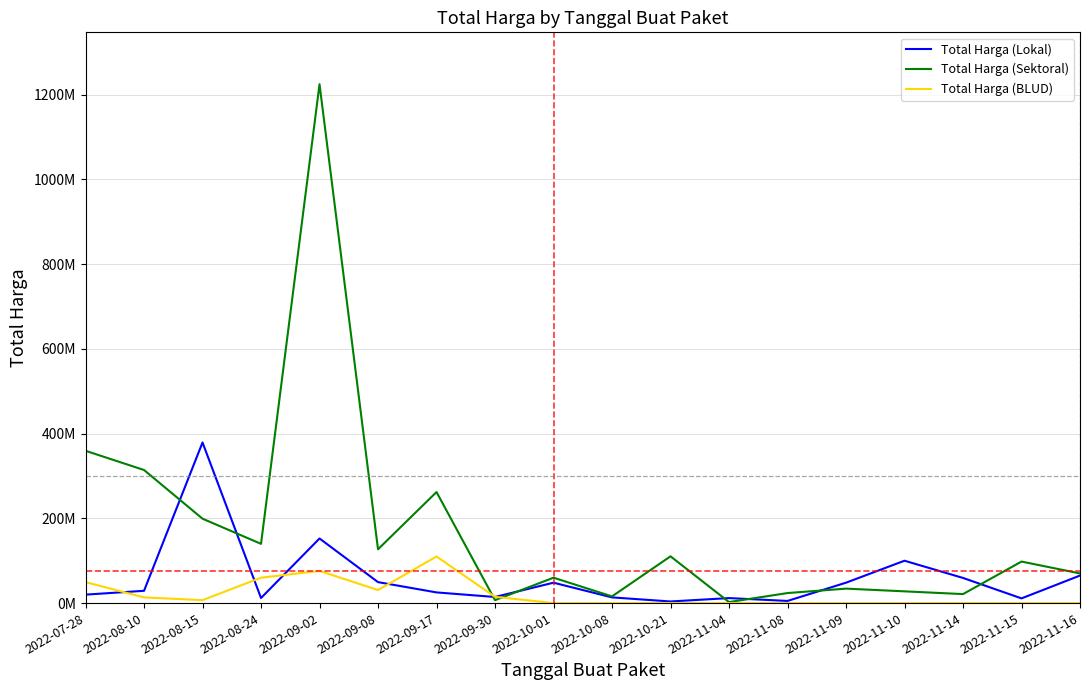

What is the label of the 14th point from the right?

2022-09-02